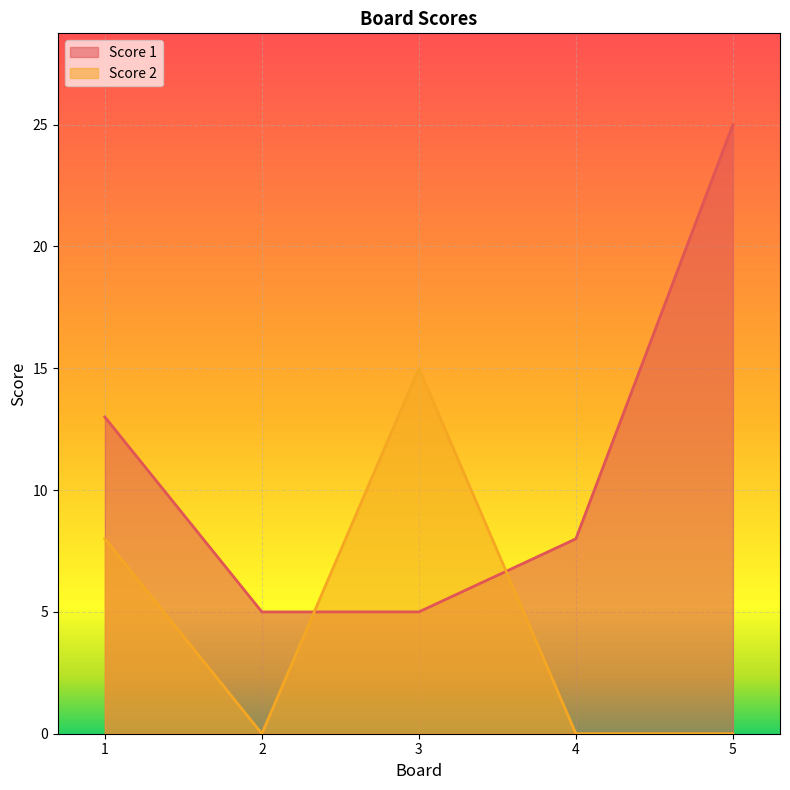

How many times do Score 1 and Score 2 cross each other?

2